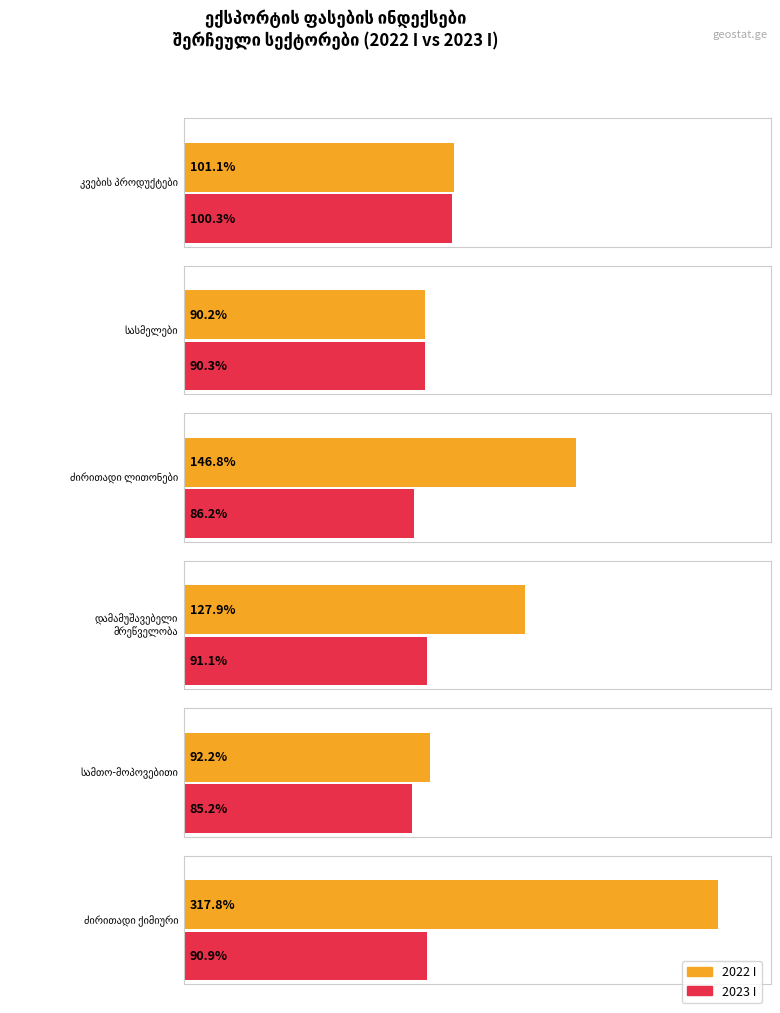

What is the difference between the highest and lowest values at 2023 I?

15.1